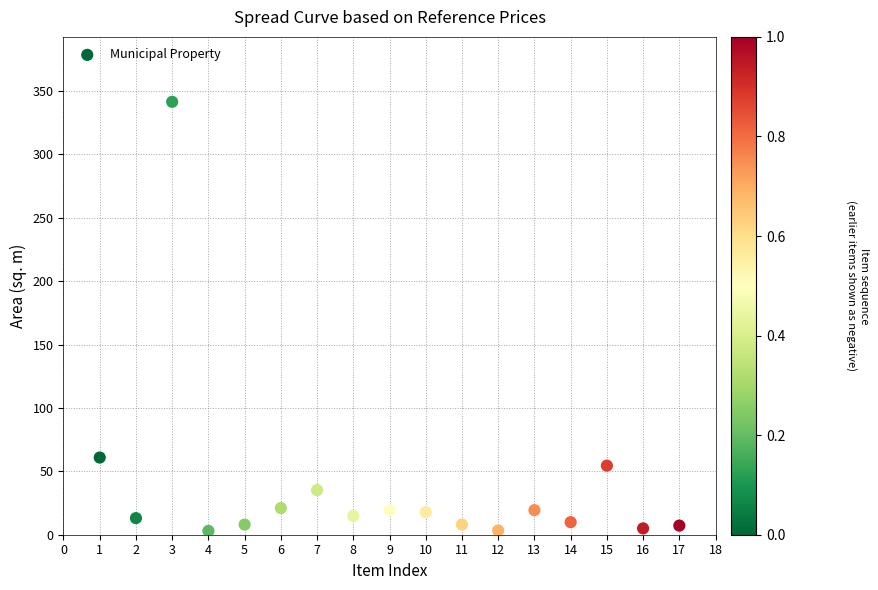

What Y value in the scatter plot is closest to 172?

60.9